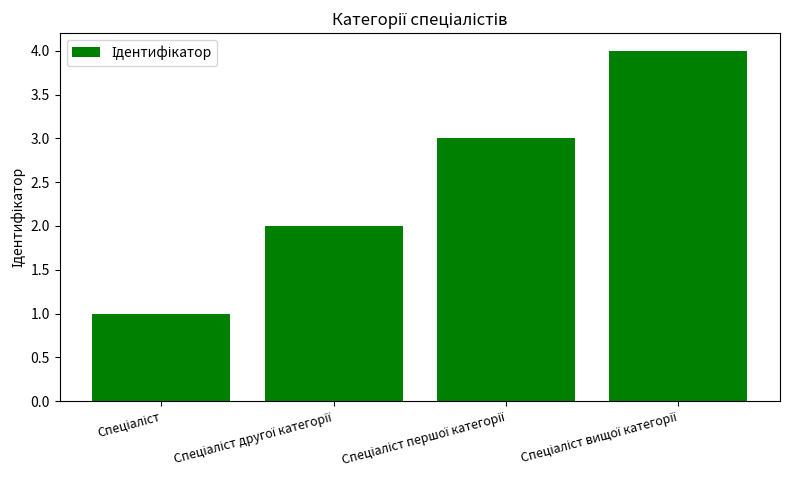

What is the value of the 3rd bar from the left?

3